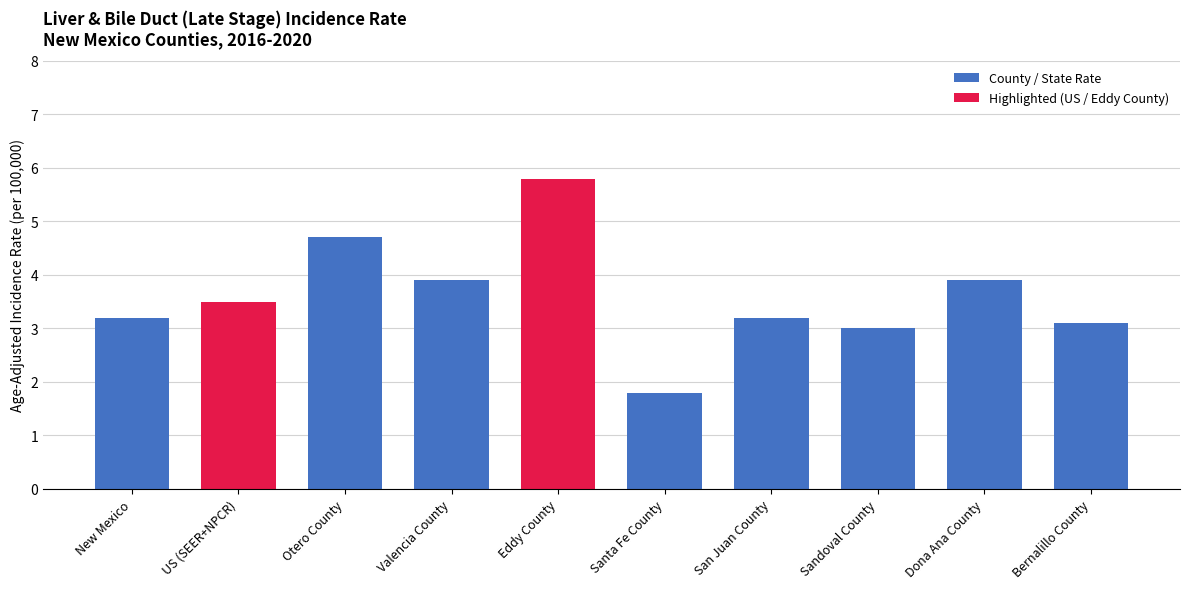

Read the value at Santa Fe County.

1.8